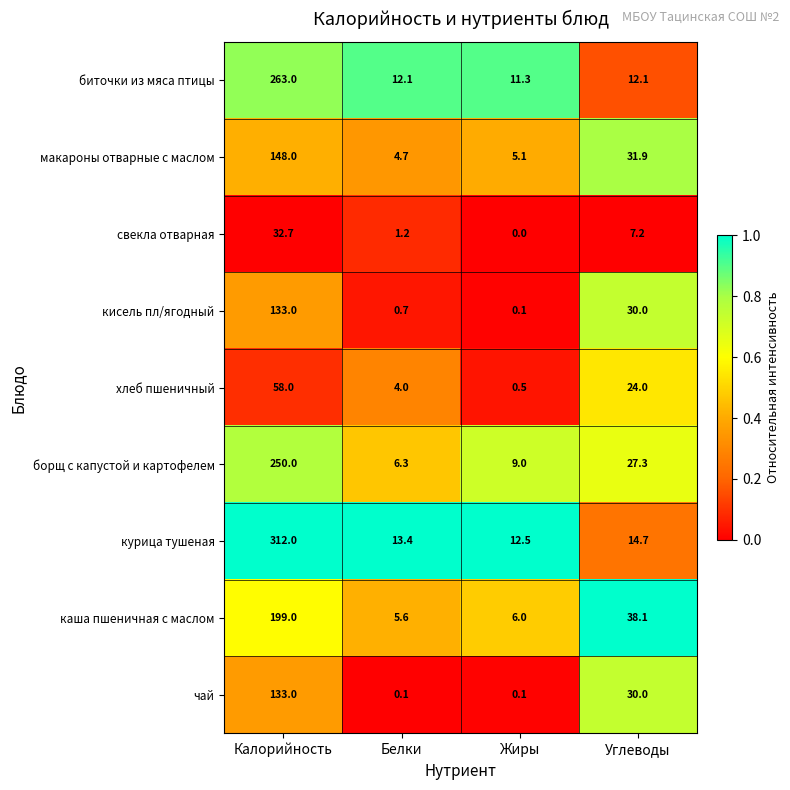

Rank the categories by кисель пл/ягодный value from lowest to highest.

Жиры, Белки, Углеводы, Калорийность